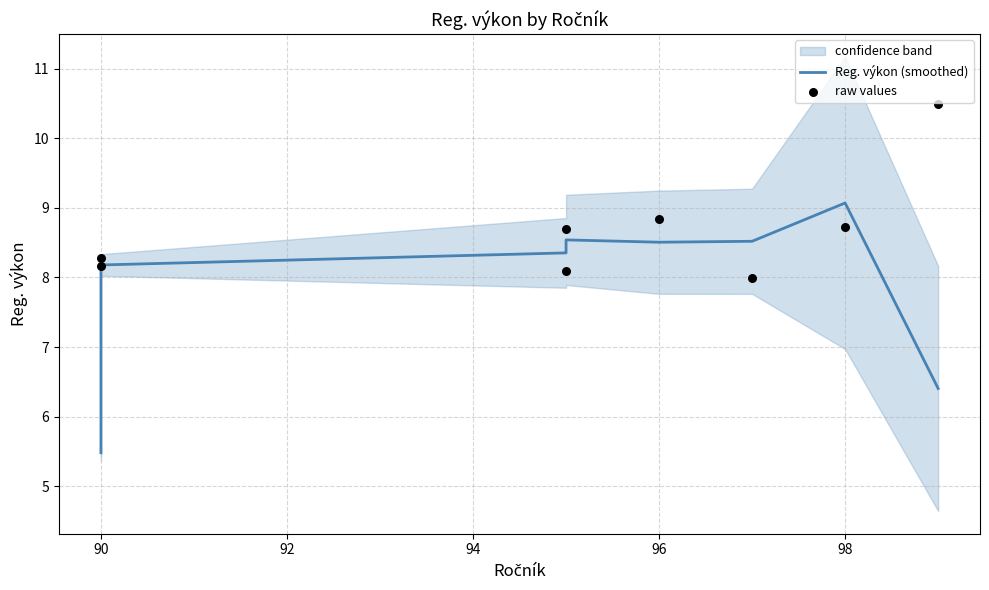

Which series has the widest spread of Y values?

Reg. výkon (smoothed)